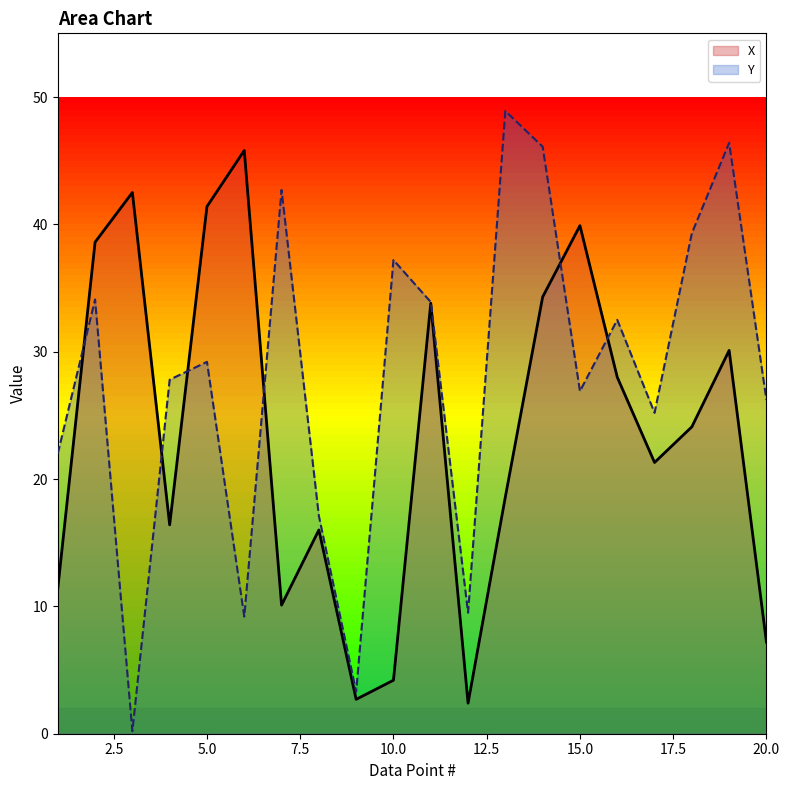

List the labels in order of Y value, largest first.

13, 19, 14, 7, 18, 10, 2, 11, 16, 5, 4, 15, 20, 17, 1, 8, 12, 6, 9, 3